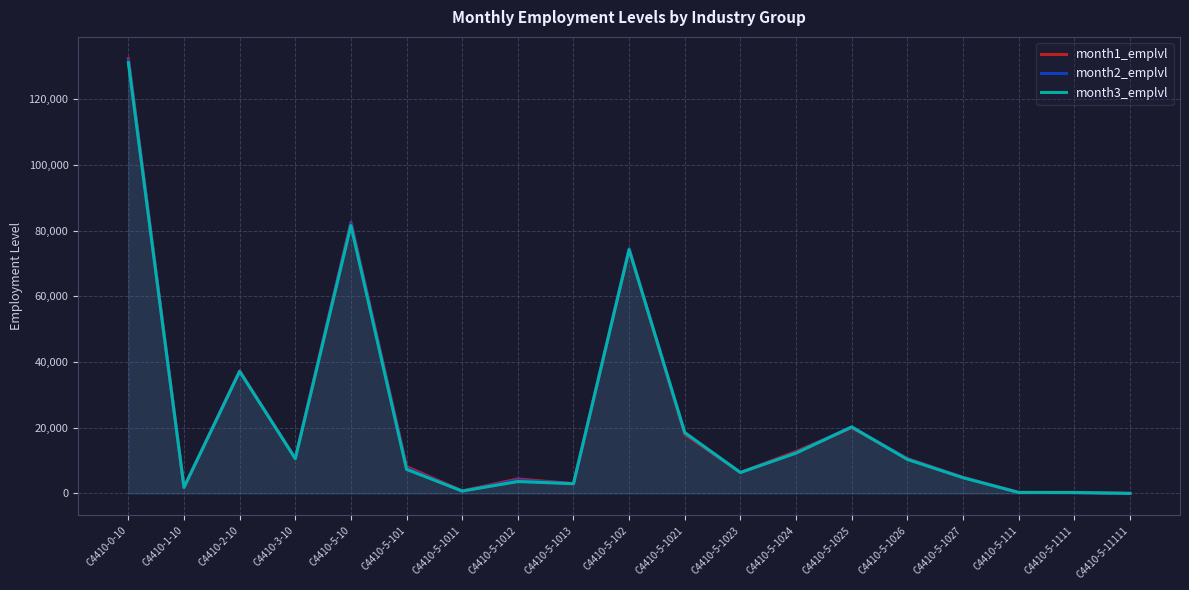

The value of month1_emplvl at C4410-1-10 is 1806. True or false?

True